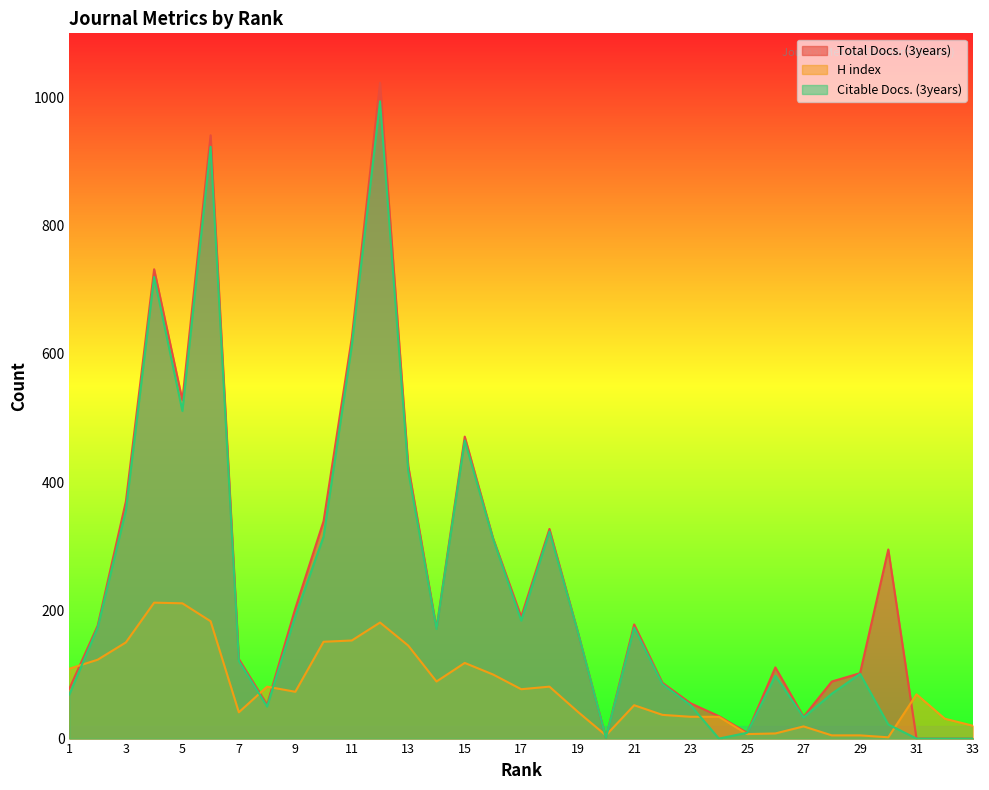

The value of H index at 19 is 74. True or false?

False